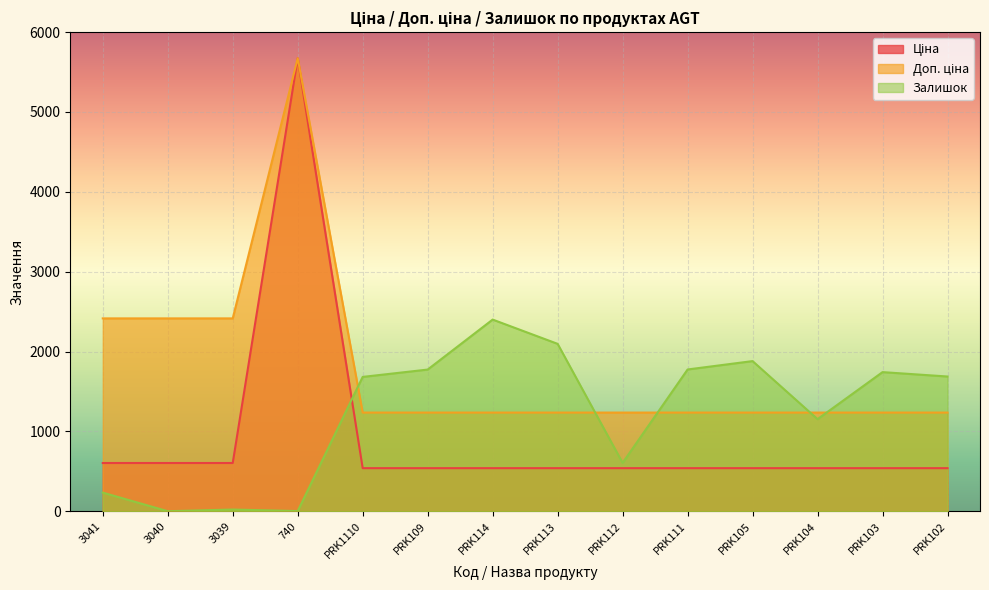

How many interior local peaks does the Ціна series have?

1